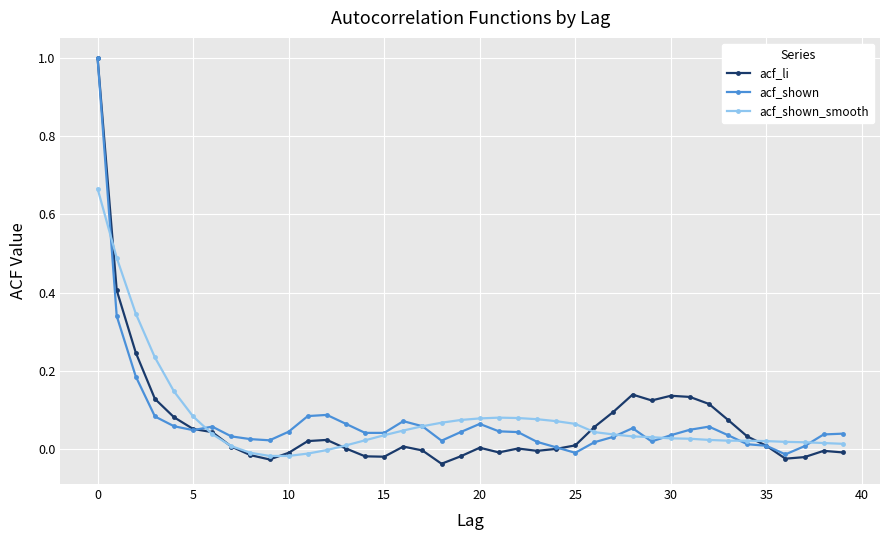

Which series has the widest spread of values?

acf_li